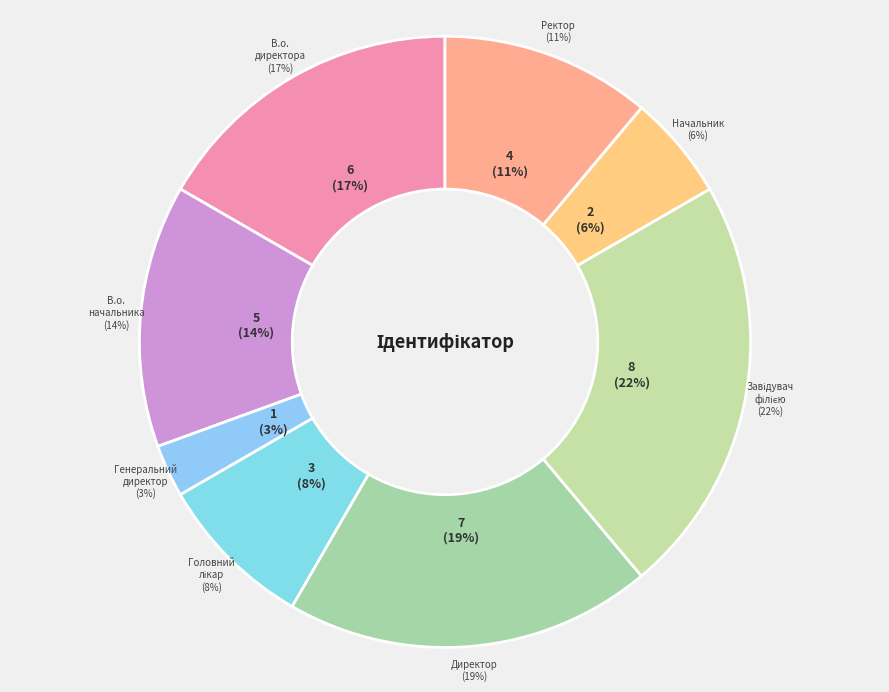

How many slices are in this pie chart?

8